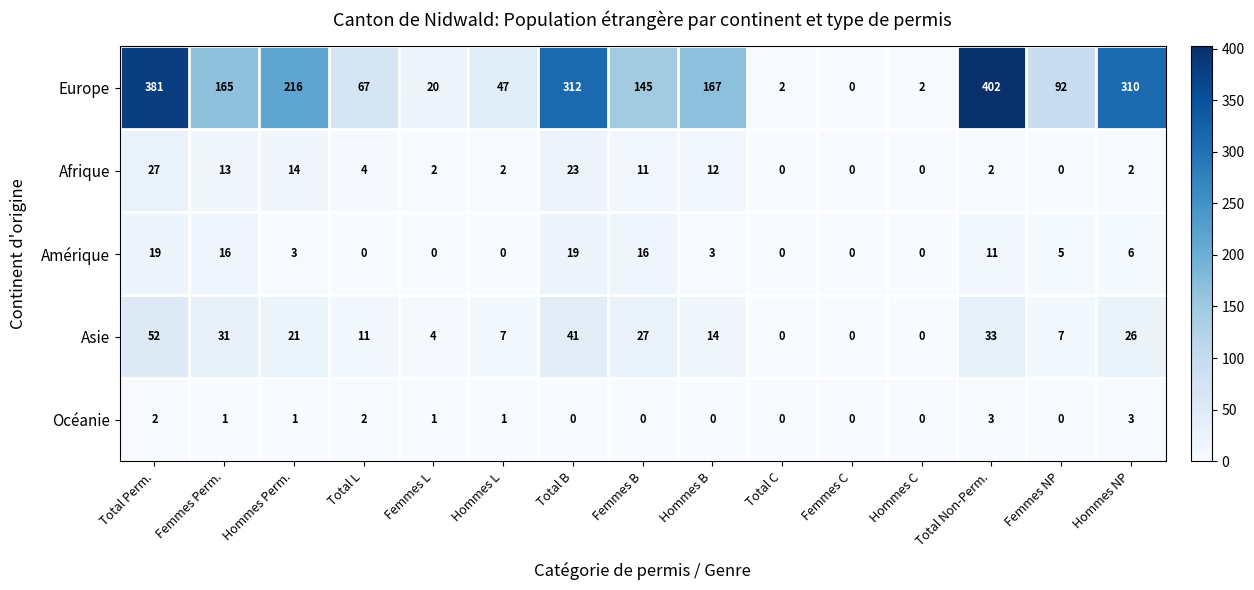

What is the difference between the highest and lowest values at Total Perm.?

379